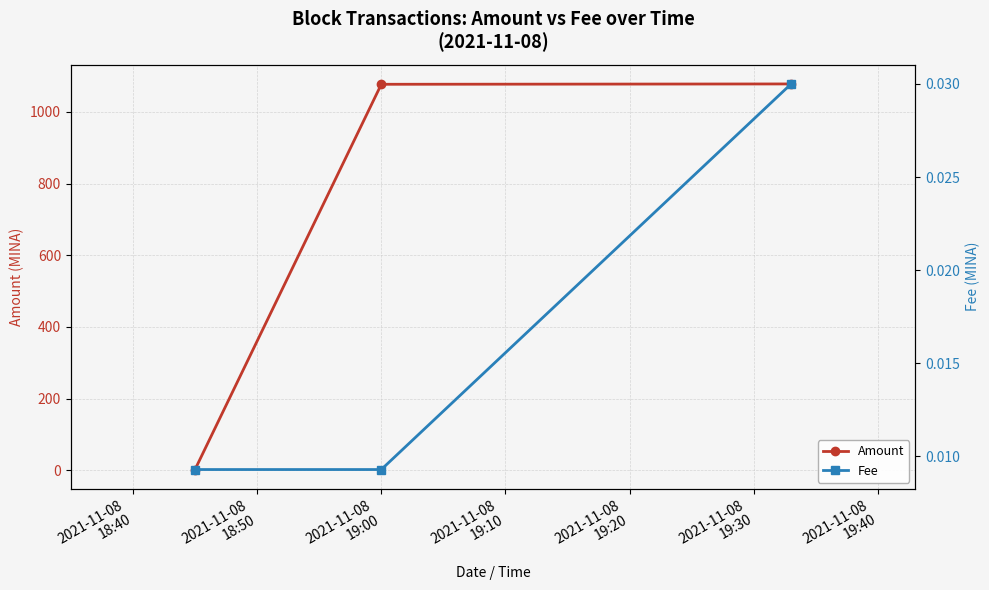

What is the greatest value displayed?

1078.0